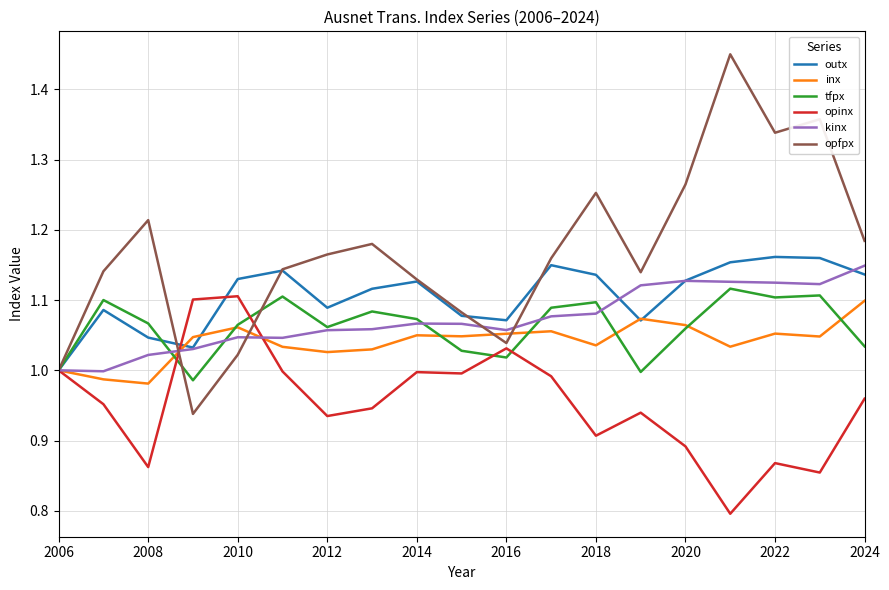

Which series has the widest spread of values?

opfpx